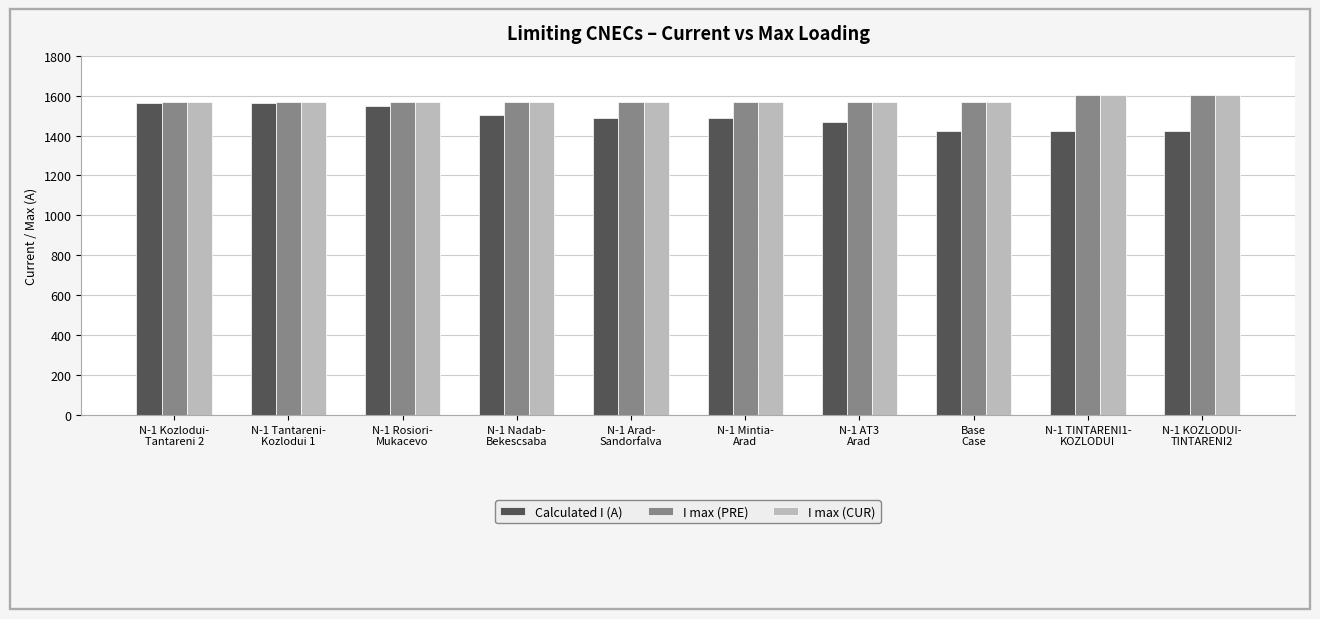

What is the lowest value of the I max (CUR) series?

1570